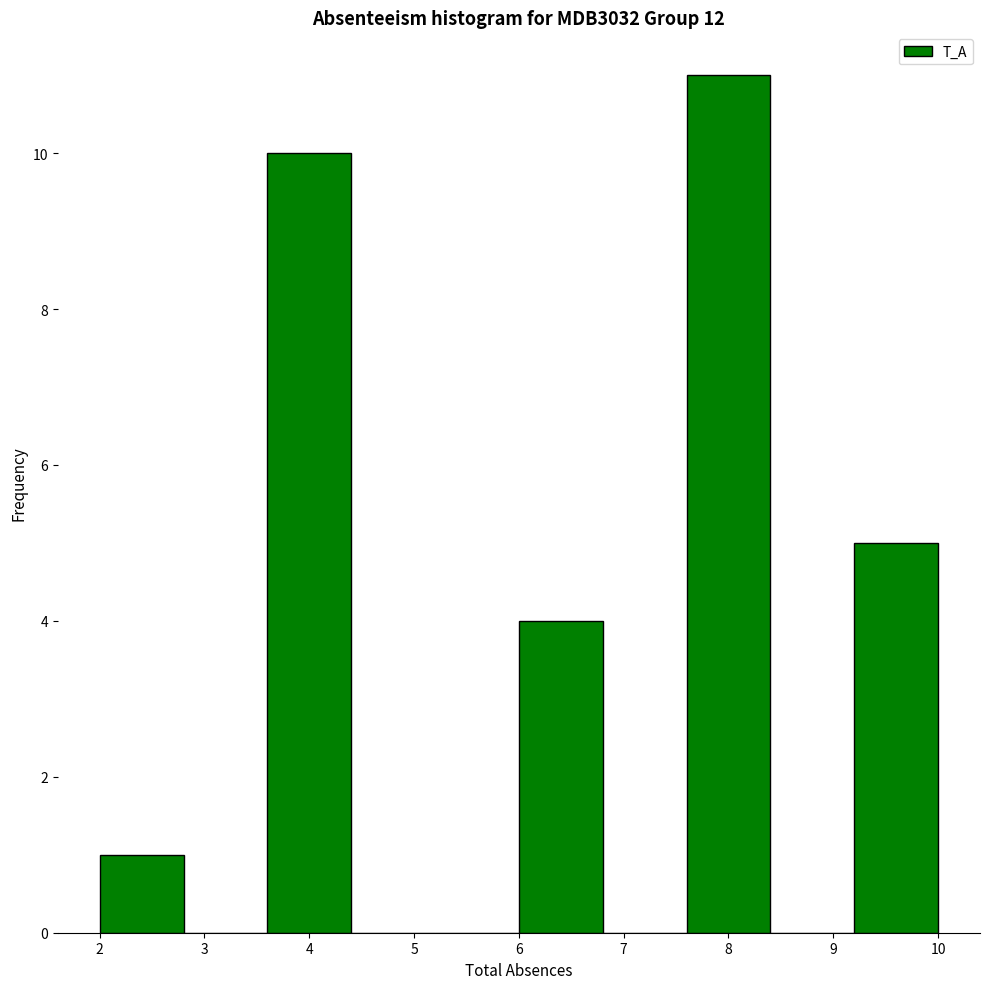

Reading left to right, list every bar in this chart as the range it spans on the x-axis followed by its height. The values are not printed on the chart, so give them approximately, as read against the axis.

2.0 to 2.8: 1
2.8 to 3.6: 0
3.6 to 4.4: 10
4.4 to 5.2: 0
5.2 to 6.0: 0
6.0 to 6.8: 4
6.8 to 7.6: 0
7.6 to 8.4: 11
8.4 to 9.2: 0
9.2 to 10.0: 5